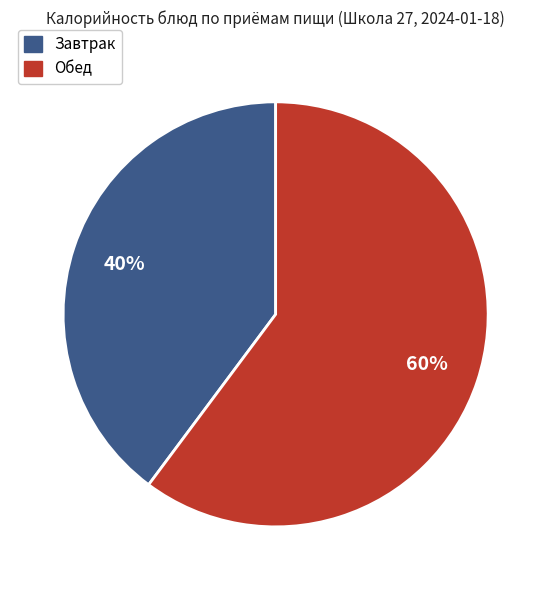

To the nearest percent, what is the average slice percentage?

50%